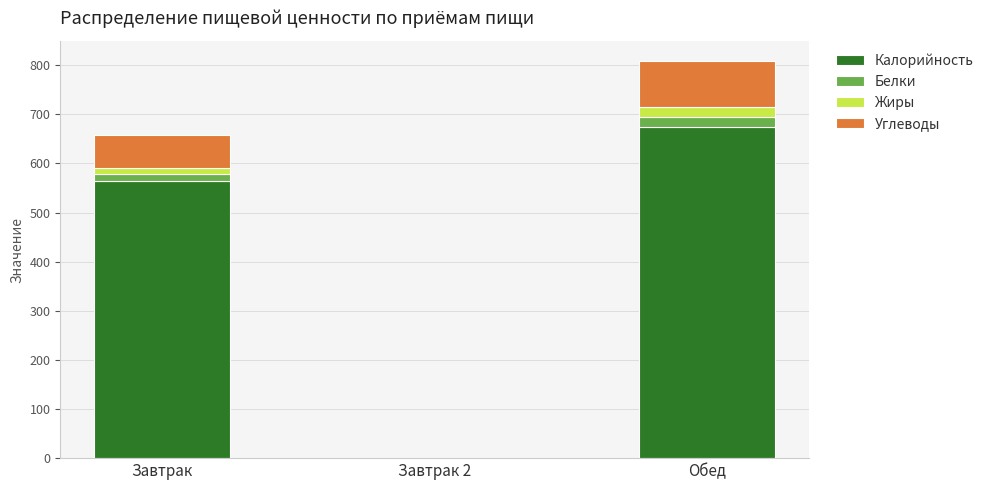

At which label is Калорийность closest to 336?

Завтрак